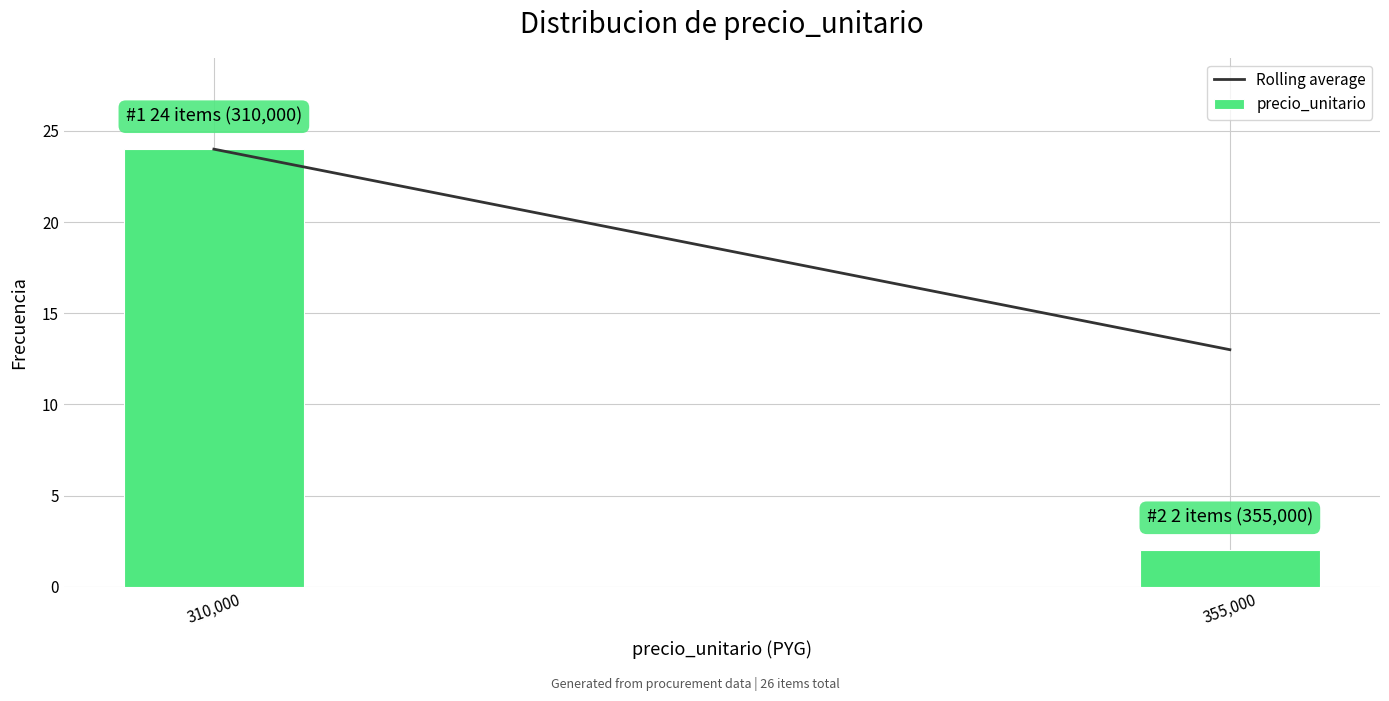

Reading left to right, transcribe all the data shown in this chart.

24	2